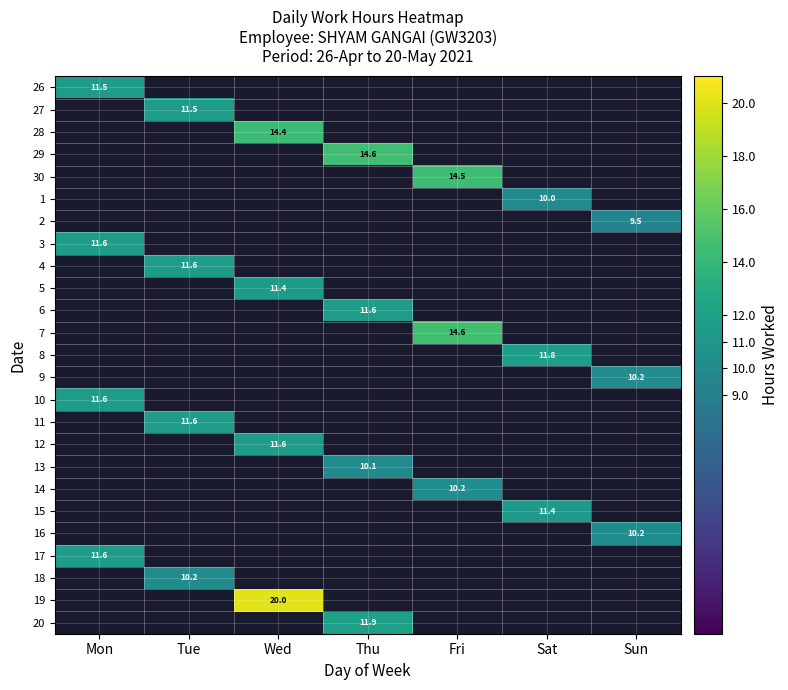

Is it true that 19 equals 26.4 at Wed?

False